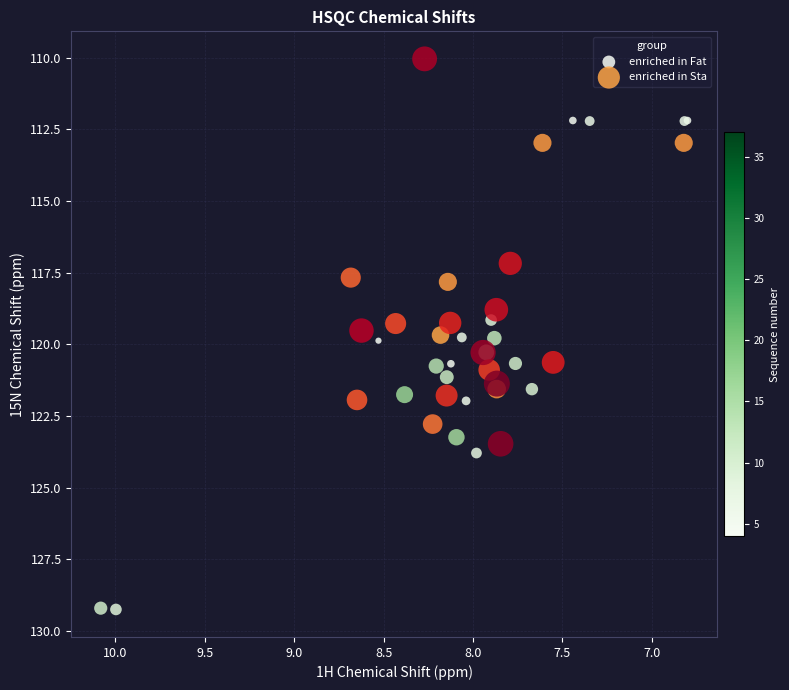

What are all the series names shown in the legend?

enriched in Fat, enriched in Sta